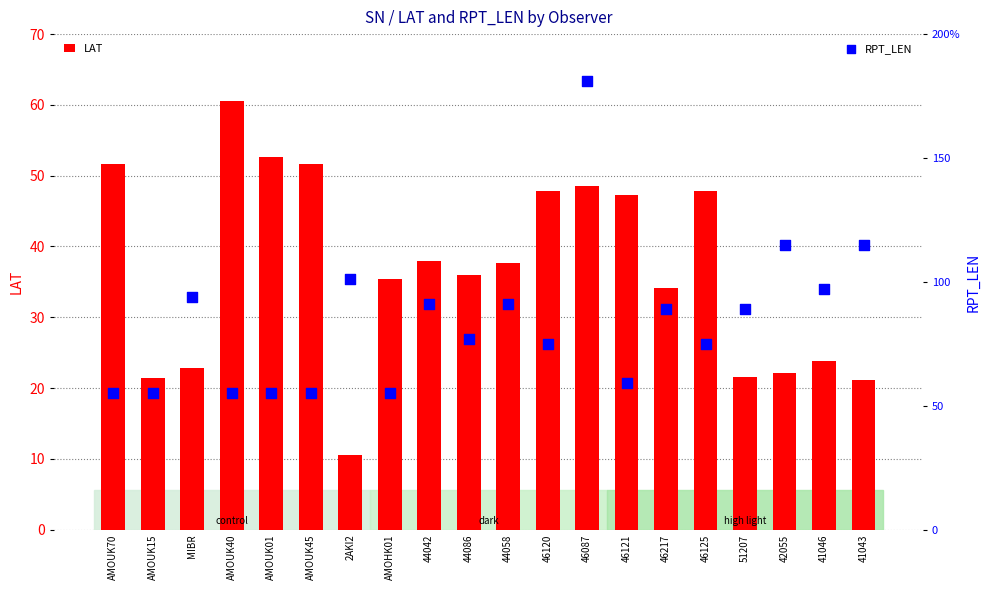

What is the total value across all series at AMOHK01?

90.4